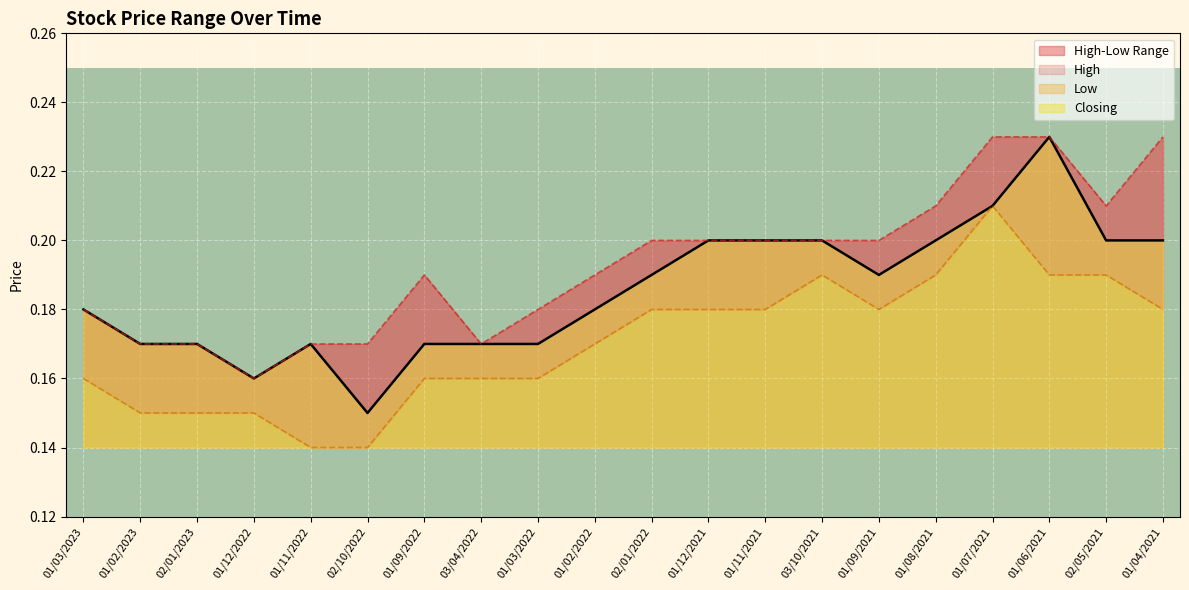

At which label does High reach its peak?

01/07/2021